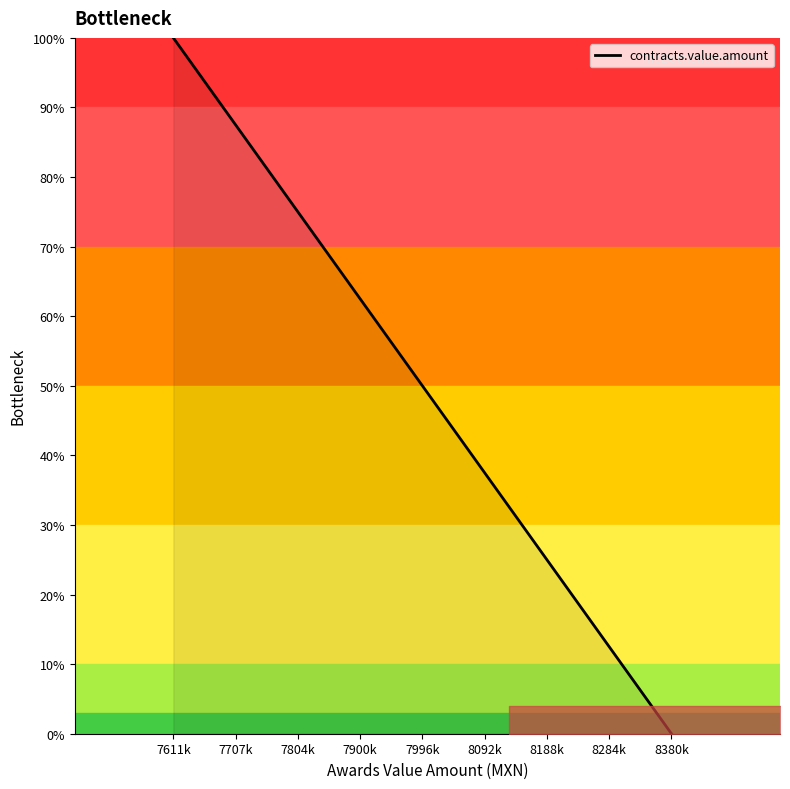

Does the chart display data point markers on the line(s)?

No